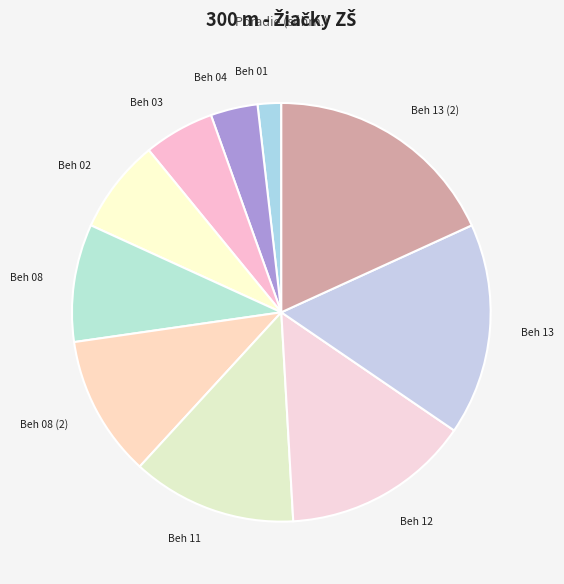

The Beh 01 slice represents 13% of the pie. True or false?

False